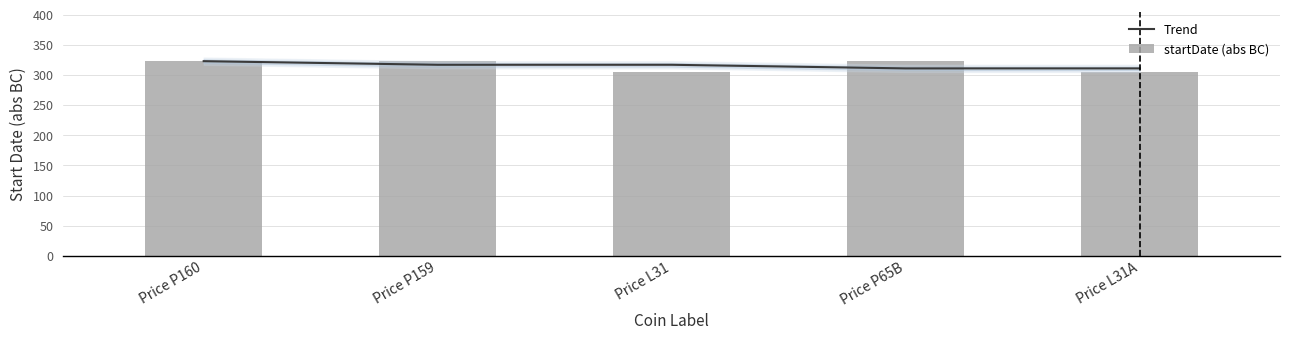

List the labels in order of Trend value, smallest first.

Price P65B, Price L31A, Price P159, Price L31, Price P160